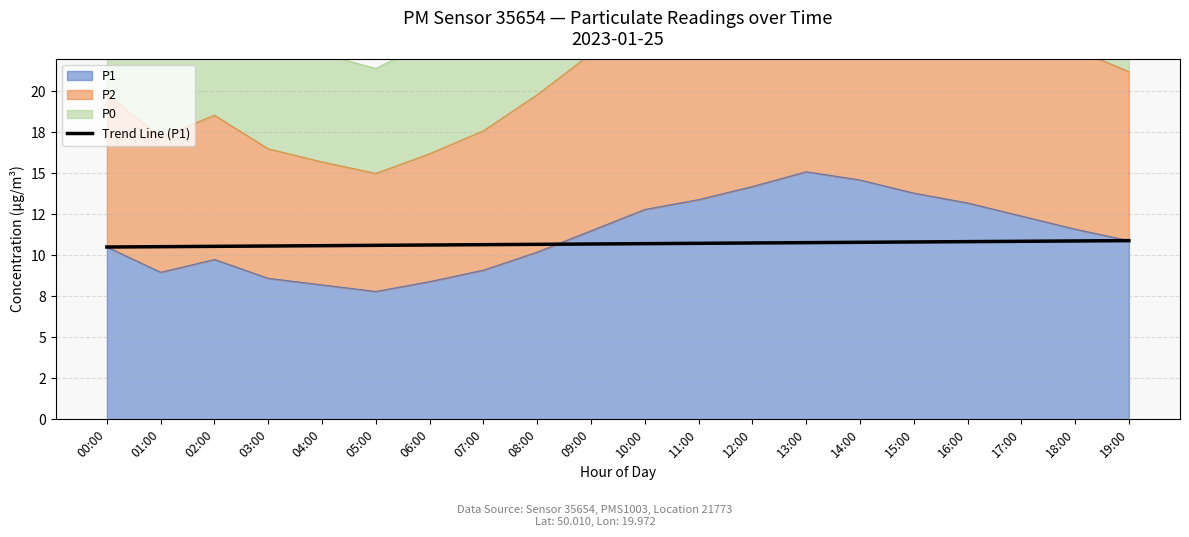

How many lines are shown in the chart?

1